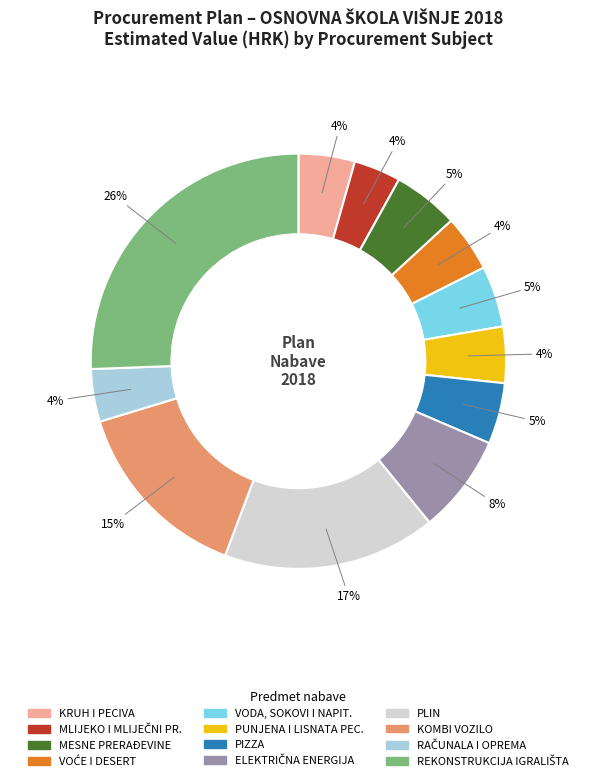

Between PIZZA and PLIN, which is larger?

PLIN